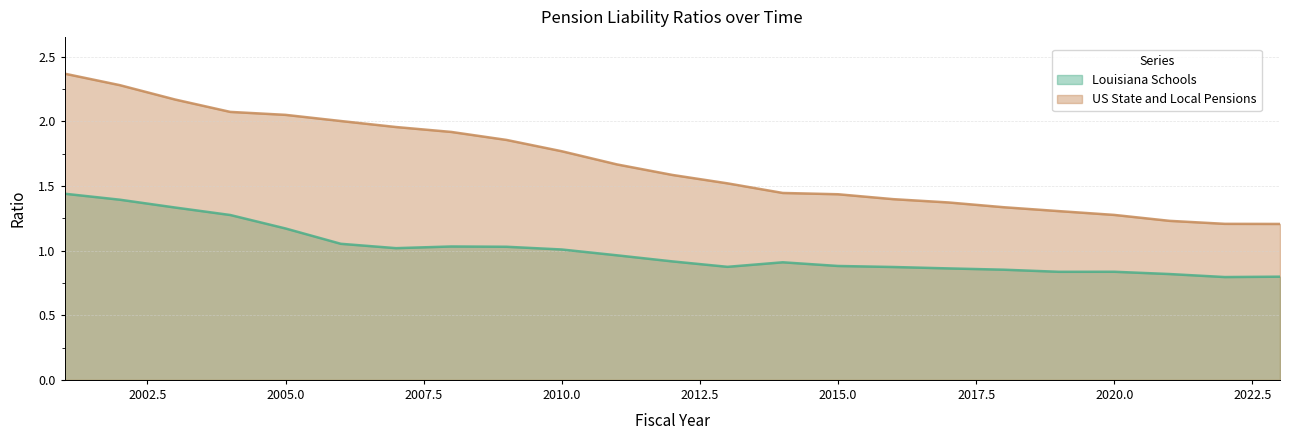

What is the smallest value displayed?

0.8